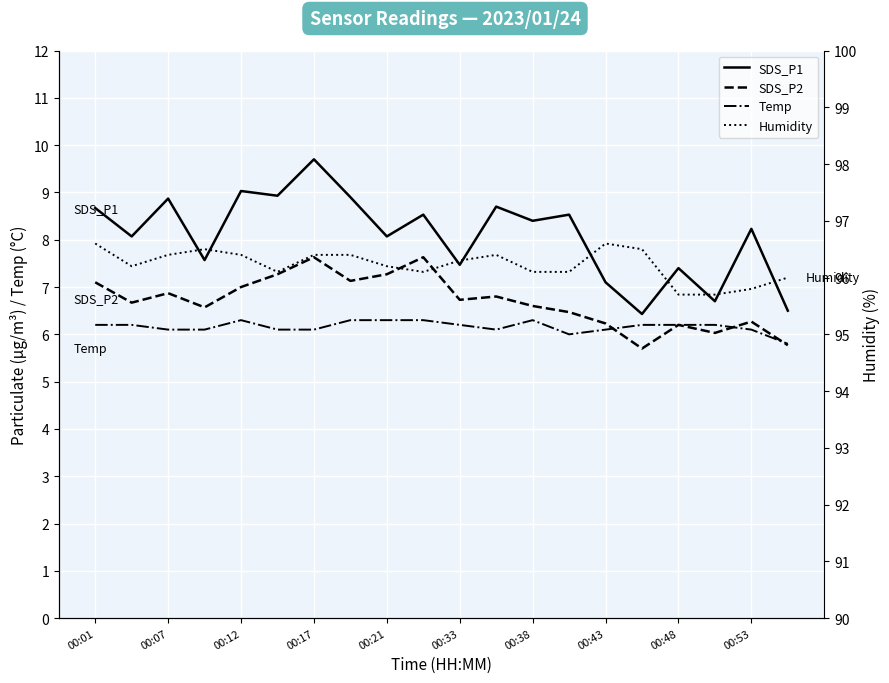

What is the maximum value shown in the chart?

96.6